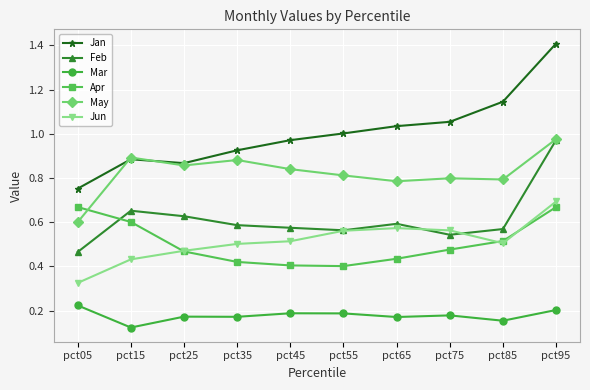

Does the chart have visible grid lines?

Yes